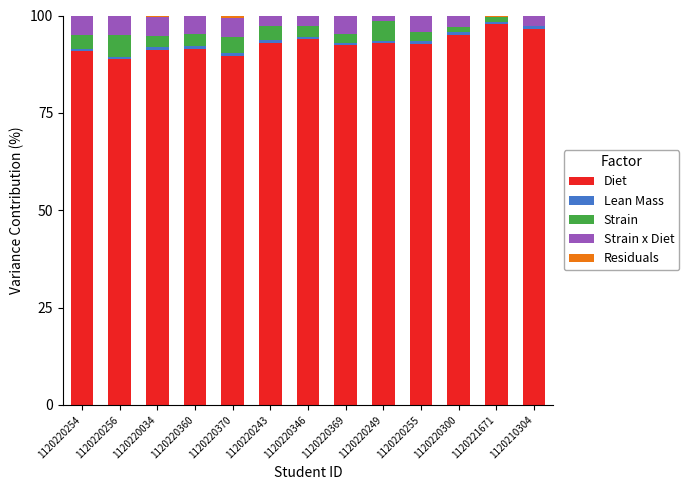

The Diet series shows 92.4 at 1120220369. True or false?

True